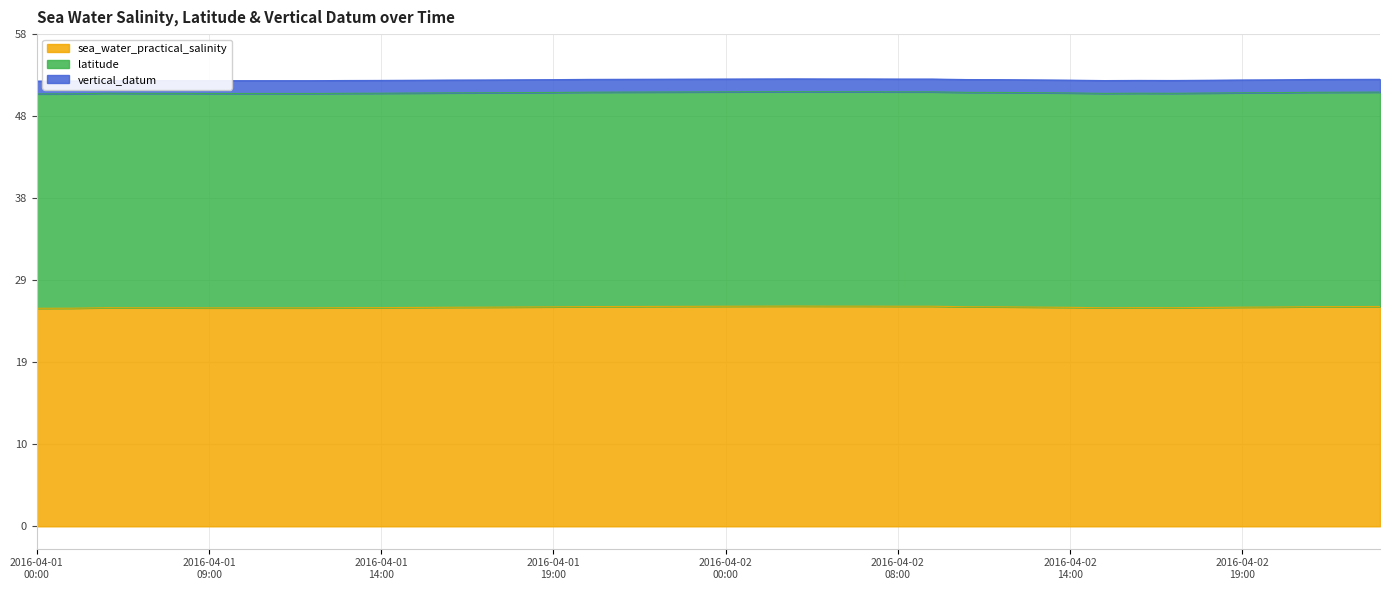

The value of sea_water_practical_salinity at 2016-04-02T18:00 is 25.6. True or false?

True